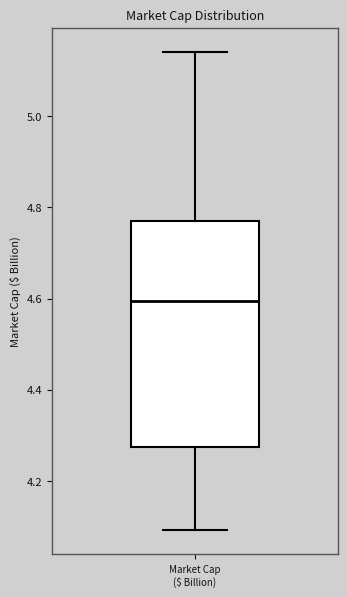

Where does the median line of the box for Market Cap ($ Billion) sit on the y-axis? The values are not printed on the chart, so give them approximately, as read against the axis.

4.60